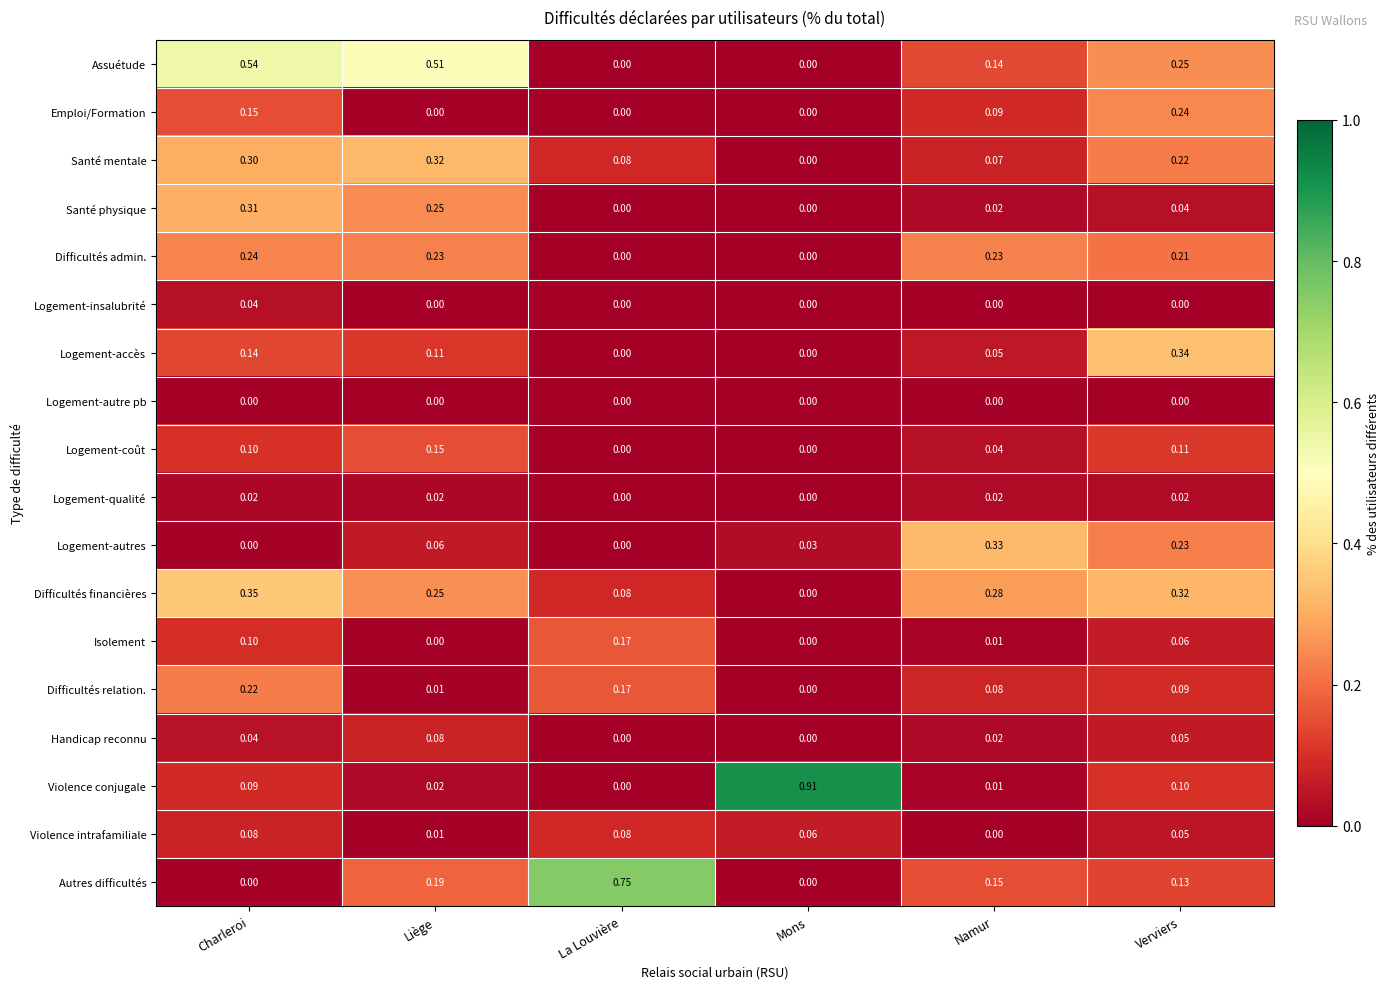

At which category does the chart reach its peak across all series?

Mons